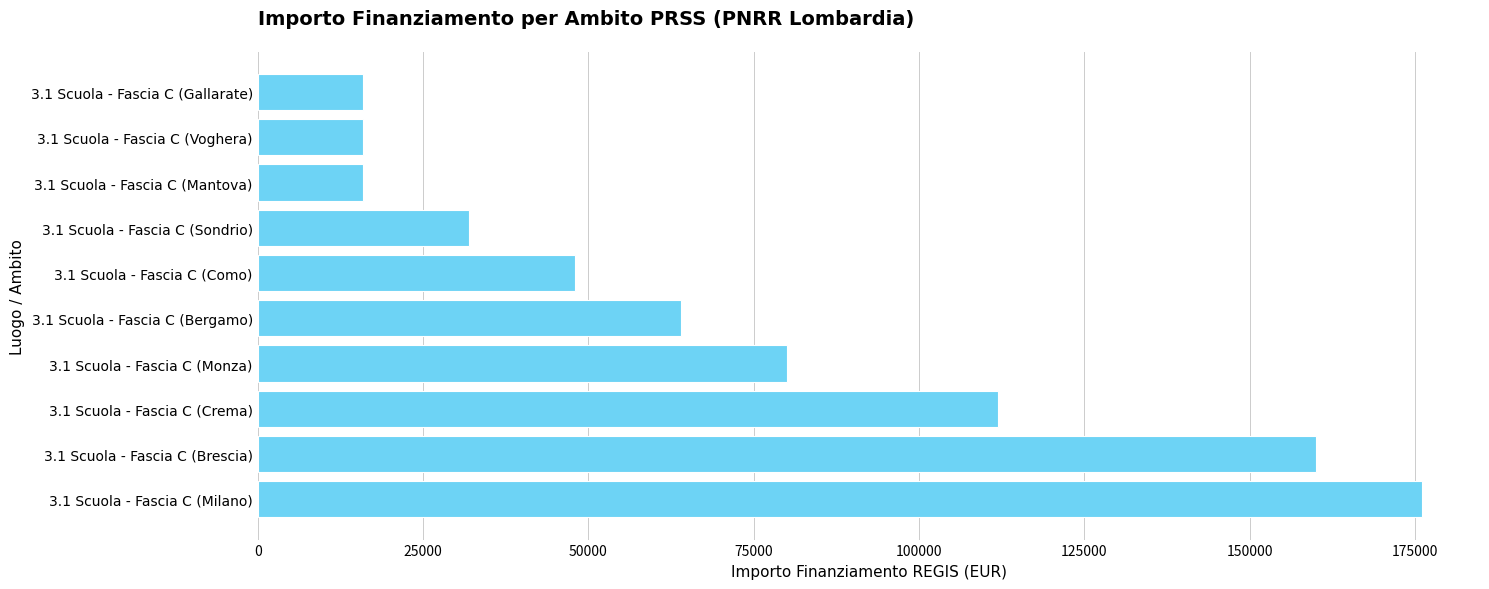

Is it true that the value at 3.1 Scuola - Fascia C (Bergamo) is 108119?

False